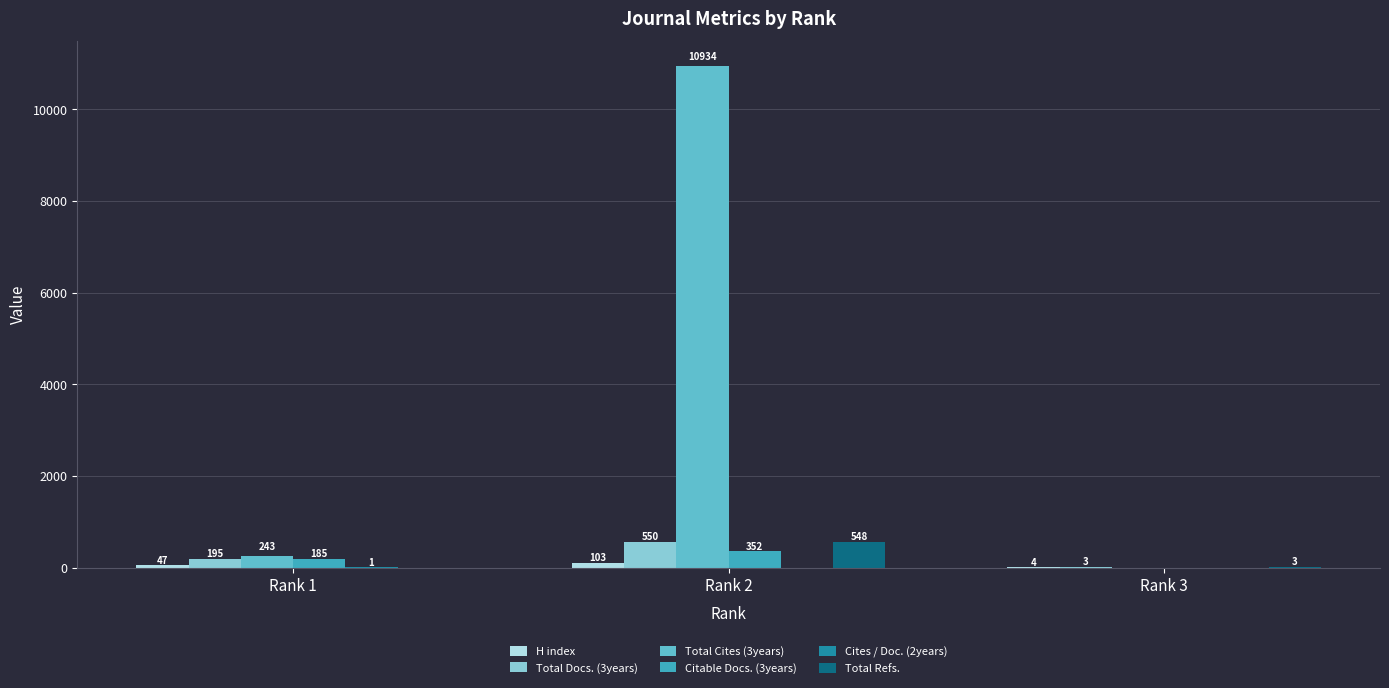

True or false: Total Cites (3years) has a value of 0 at Rank 3.

True